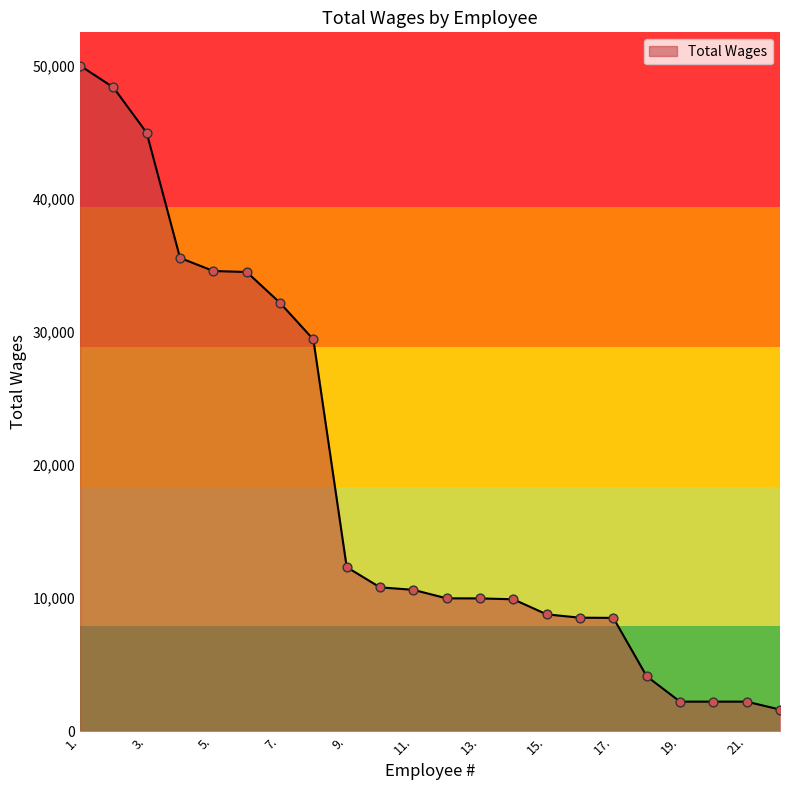

What is the difference between the maximum and minimum values?

48363